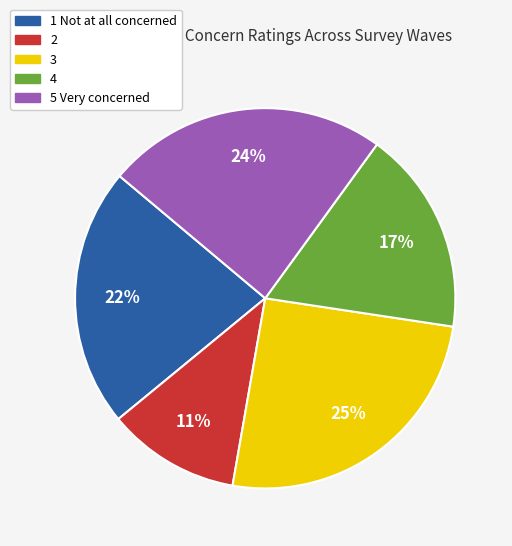

Is there a majority slice in this chart?

No